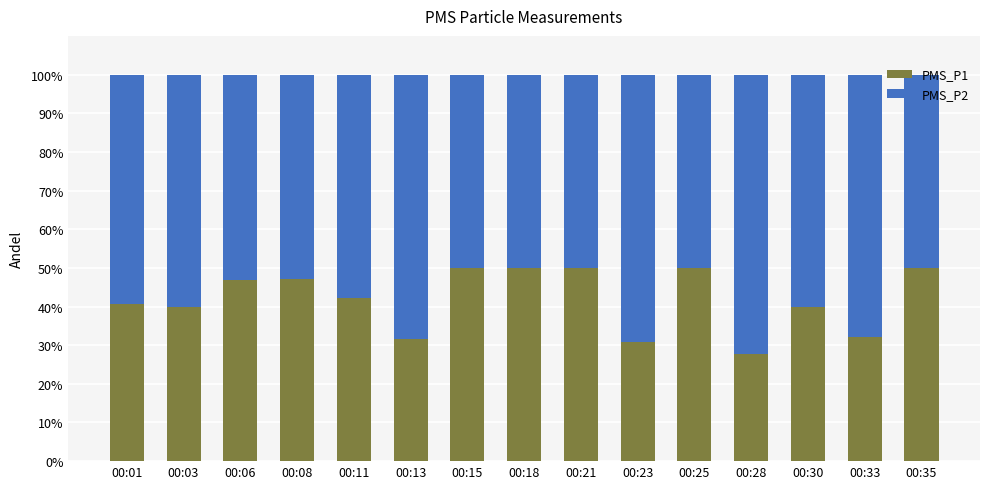

What value does the PMS_P2 series have at 00:25?

50.0